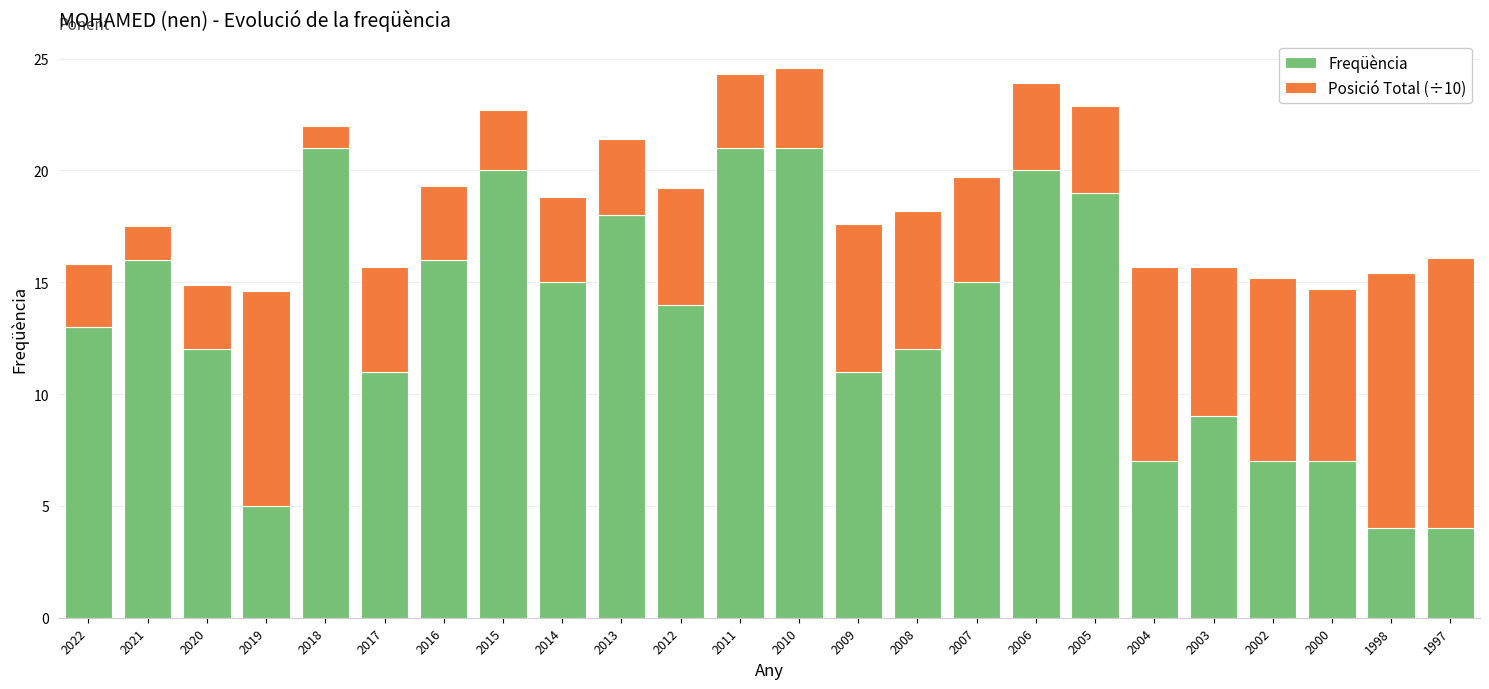

What are all the series names shown in the legend?

Freqüència, Posició Total (÷10)